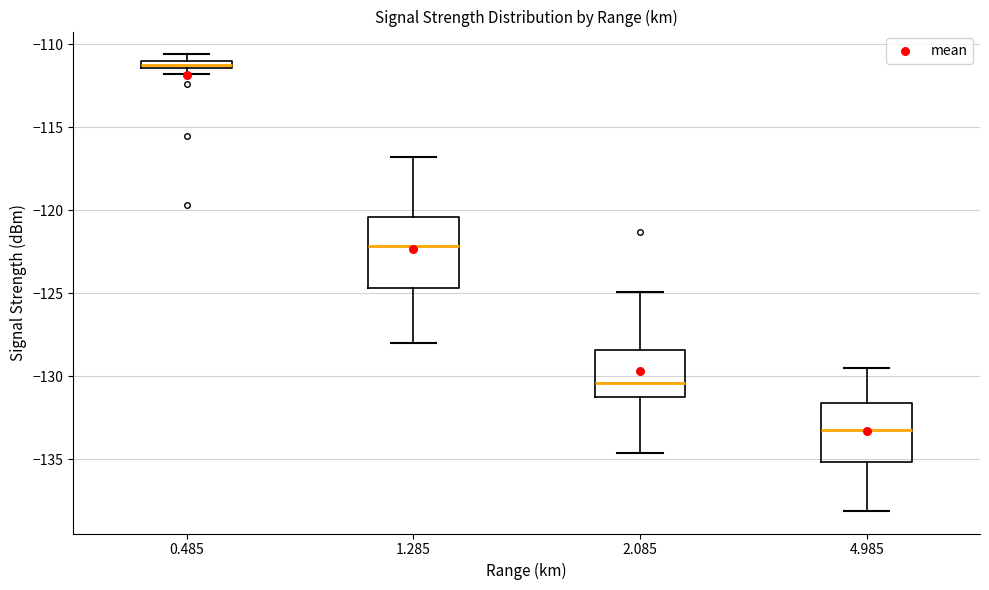

Which box is the tallest, from its lower edge to its upper edge?

1.285